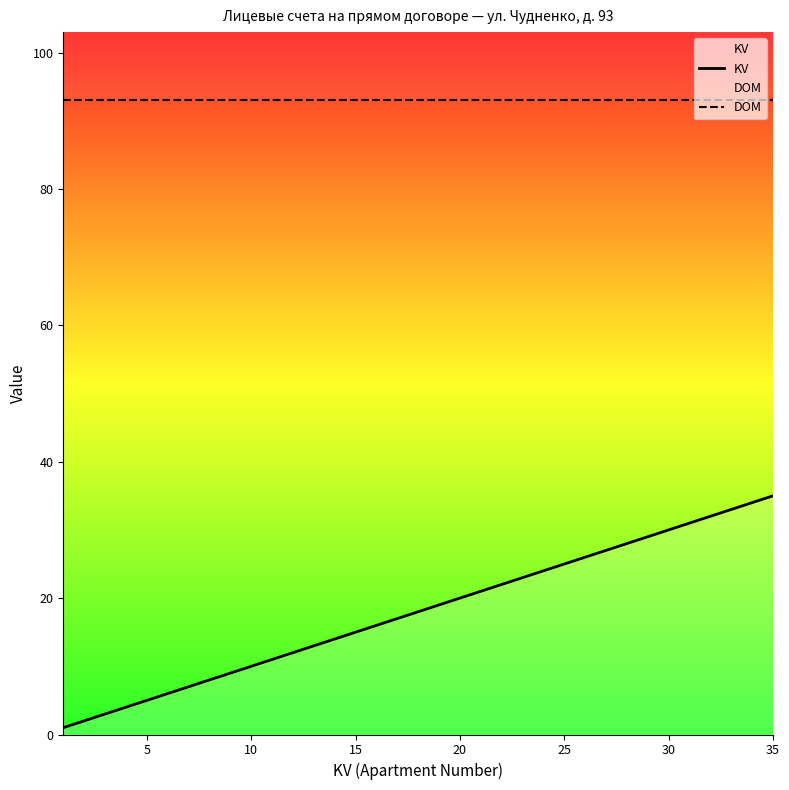

Reading right to left, transcribe all the data shown in this chart.

KV: 35	34	33	32	31	30	29	28	27	26	25	24	23	22	21	20	19	18	17	16	15	14	13	12	11	10	9	8	7	6	5	4	3	2	1
DOM: 93	93	93	93	93	93	93	93	93	93	93	93	93	93	93	93	93	93	93	93	93	93	93	93	93	93	93	93	93	93	93	93	93	93	93